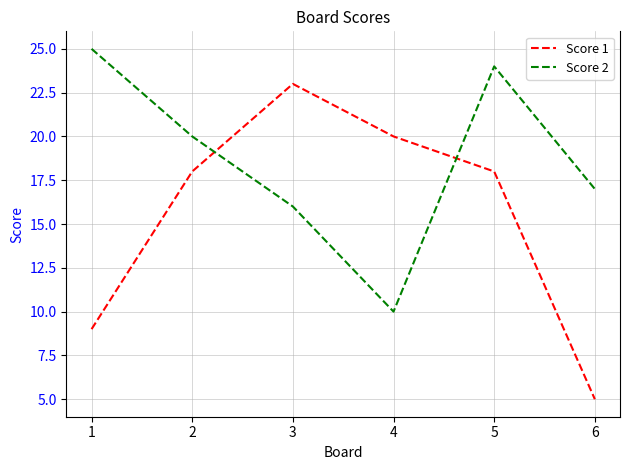

Reading left to right, transcribe all the data shown in this chart.

Score 1: 1=9	2=18	3=23	4=20	5=18	6=5
Score 2: 1=25	2=20	3=16	4=10	5=24	6=17